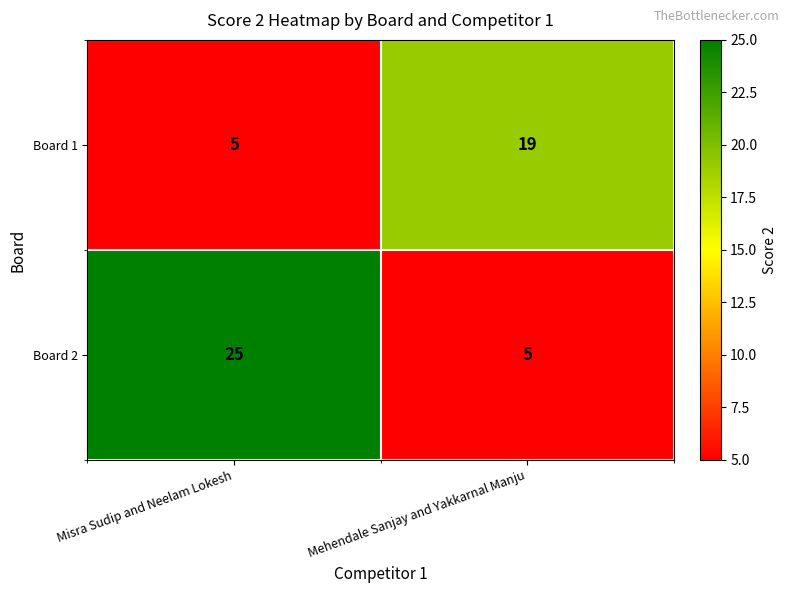

Reading left to right, extract all data points from this chart.

Board 1: 5	19
Board 2: 25	5